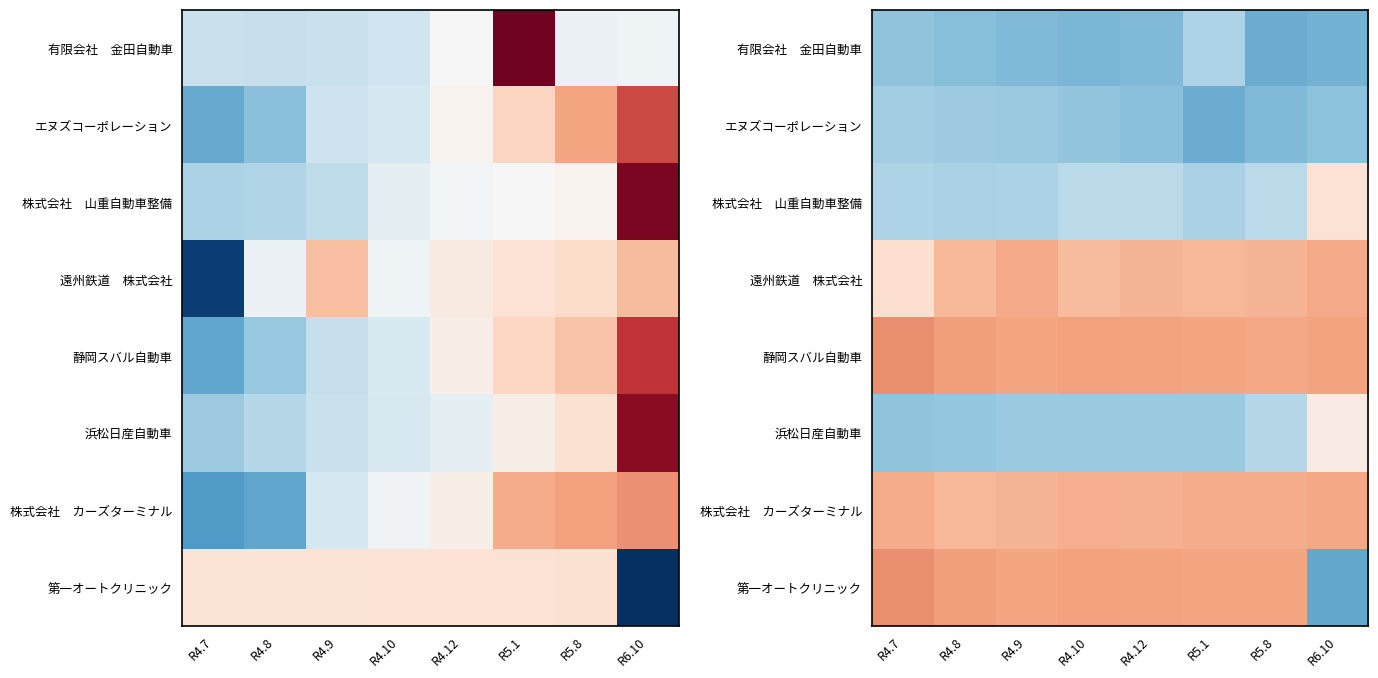

Is the value of エヌズコーポレーション at R4.9 greater than the value of 株式会社 山重自動車整備 at R6.10?

No